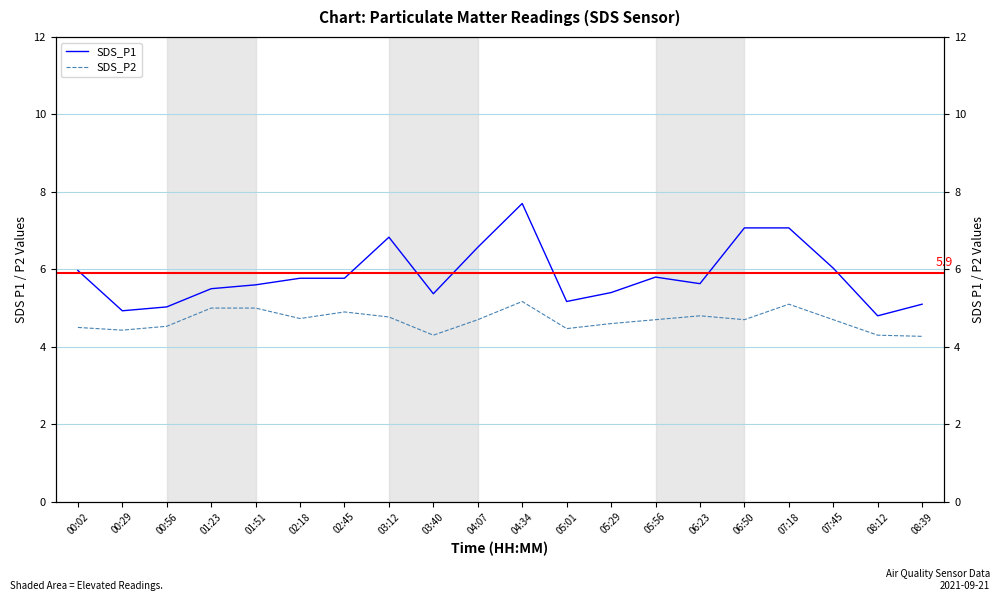

At which category is the sum across all series the highest?

04:34